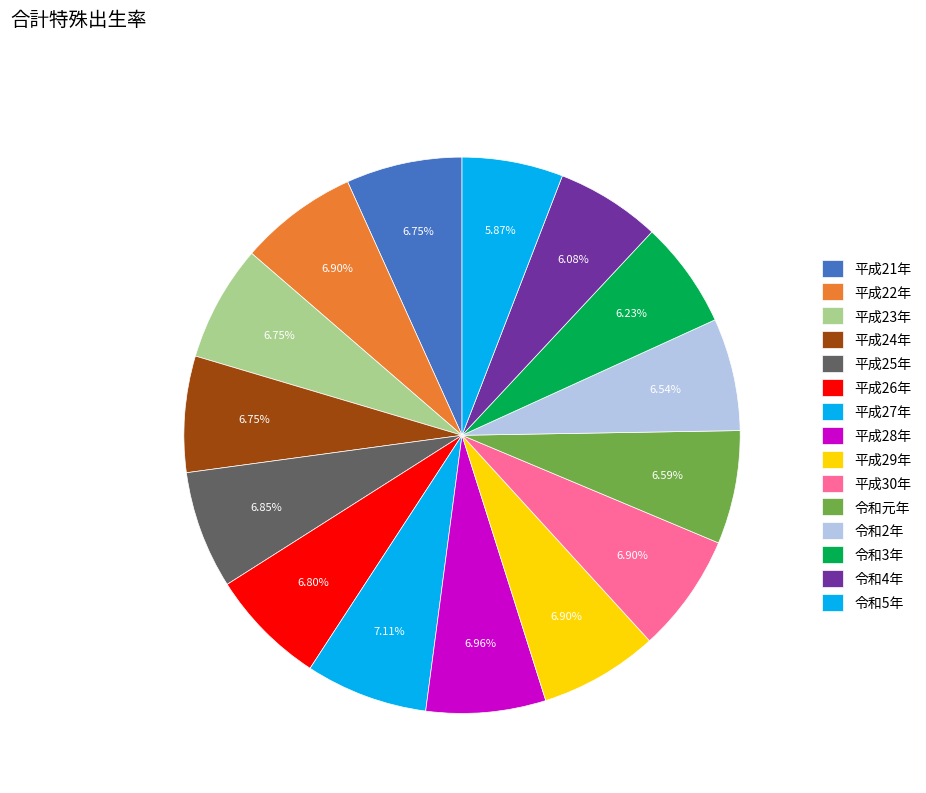

Rank the categories by value from lowest to highest.

令和5年, 令和4年, 令和3年, 令和2年, 令和元年, 平成21年, 平成23年, 平成24年, 平成26年, 平成25年, 平成22年, 平成29年, 平成30年, 平成28年, 平成27年